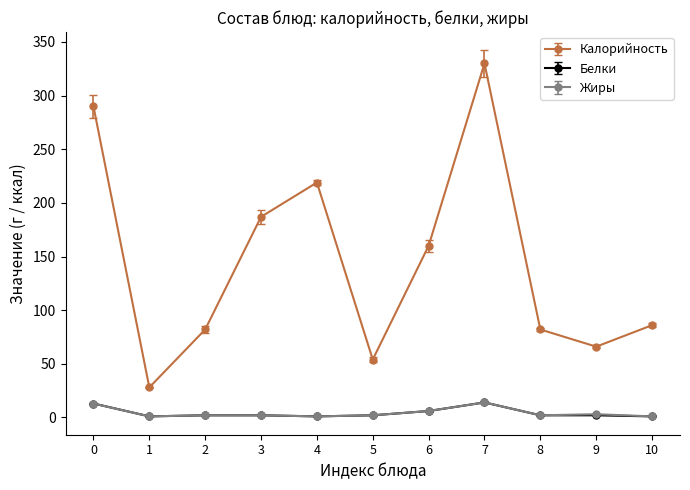

Which series has the widest spread of values?

Калорийность